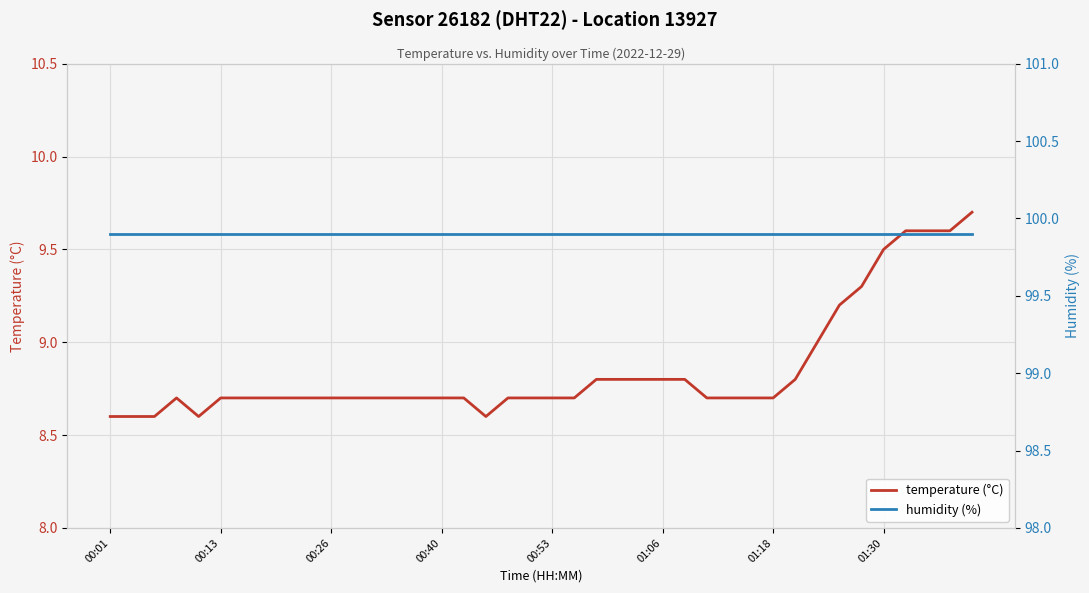

True or false: temperature (°C) has more than 1 interior local peaks.

False